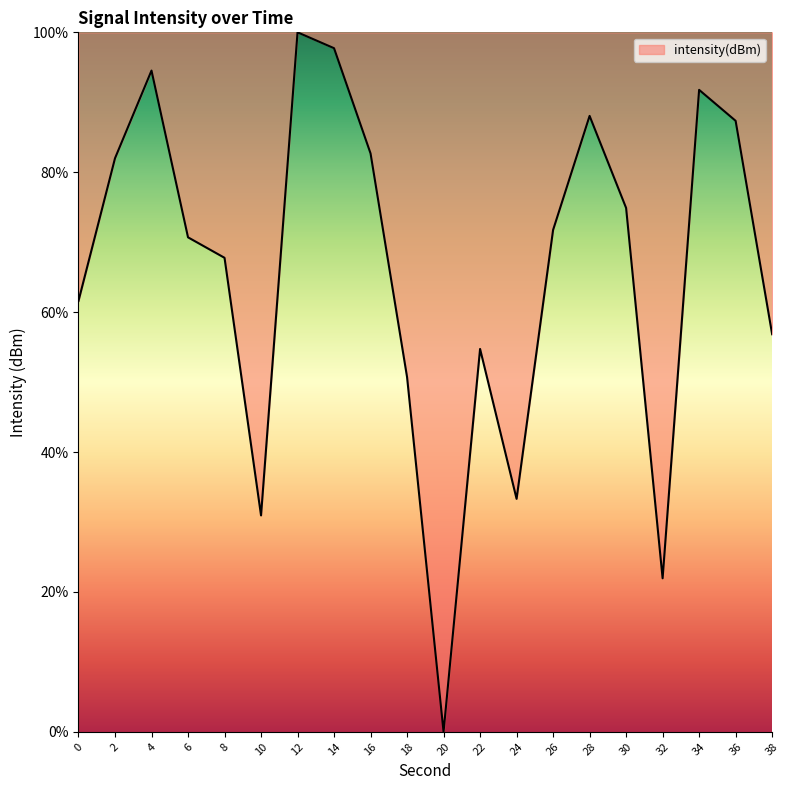

At which category does the chart reach its peak across all series?

12